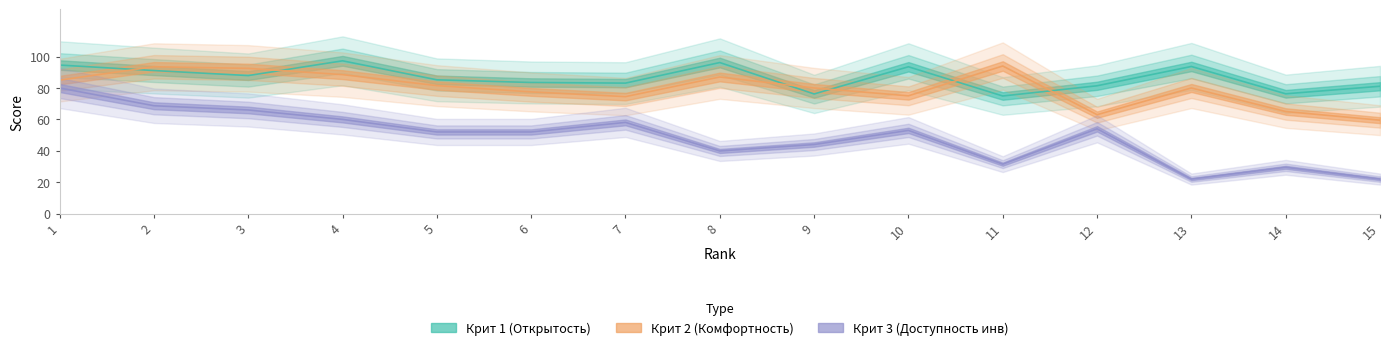

Is it true that Крит 3 (Доступность инв) equals 15.5 at 12?

False